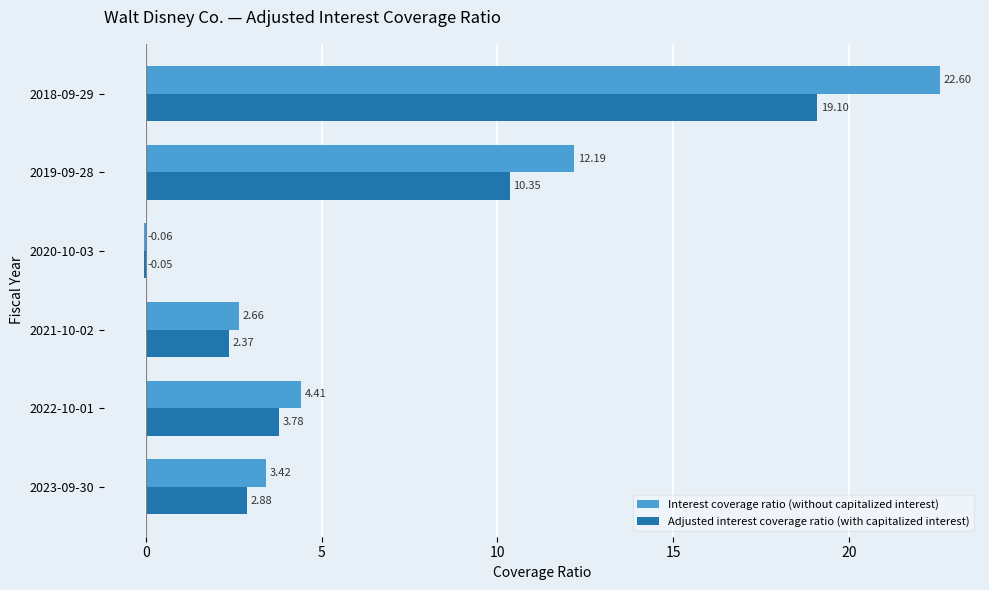

What is the sum of all Adjusted interest coverage ratio (with capitalized interest) values?

38.4